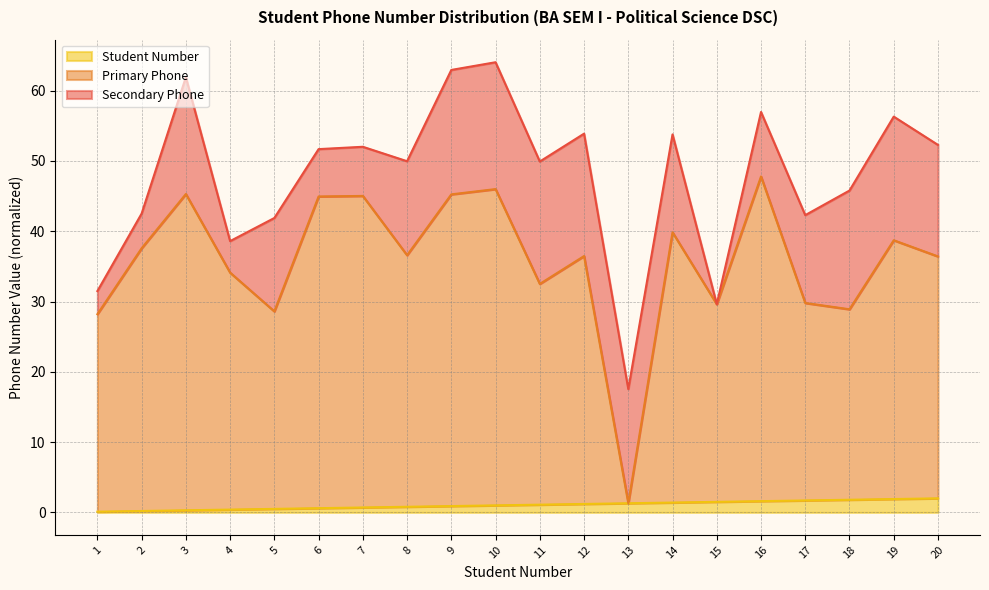

True or false: Primary Phone and Student Number intersect in this chart.

False